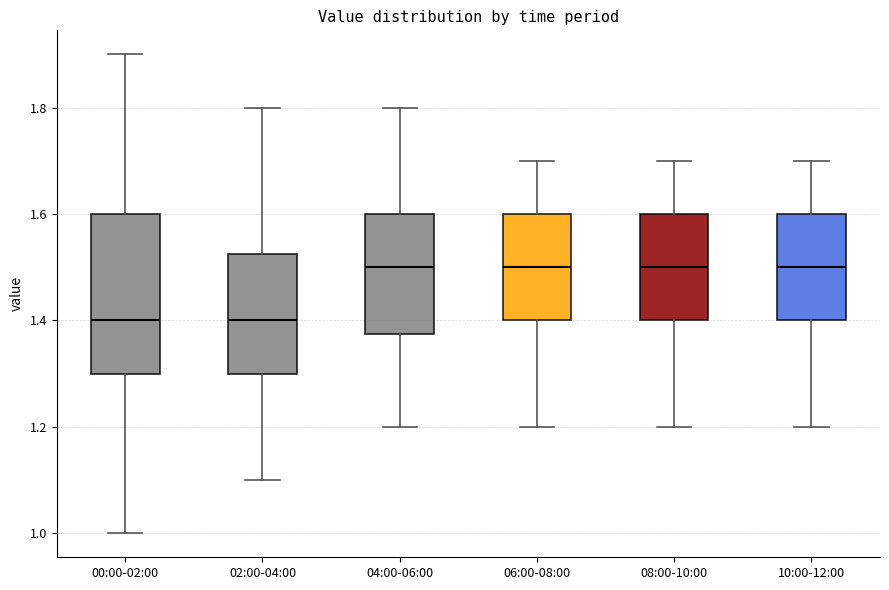

Reading left to right, read every box against the y-axis: the position of its median line, the range the box covers, and the ends of its whiskers. The values are not printed on the chart, so give them approximately, as read against the axis.

00:00-02:00: median 1.40, box 1.30 to 1.60, whiskers 1.00 to 1.90
02:00-04:00: median 1.40, box 1.30 to 1.52, whiskers 1.10 to 1.80
04:00-06:00: median 1.50, box 1.38 to 1.60, whiskers 1.20 to 1.80
06:00-08:00: median 1.50, box 1.40 to 1.60, whiskers 1.20 to 1.70
08:00-10:00: median 1.50, box 1.40 to 1.60, whiskers 1.20 to 1.70
10:00-12:00: median 1.50, box 1.40 to 1.60, whiskers 1.20 to 1.70